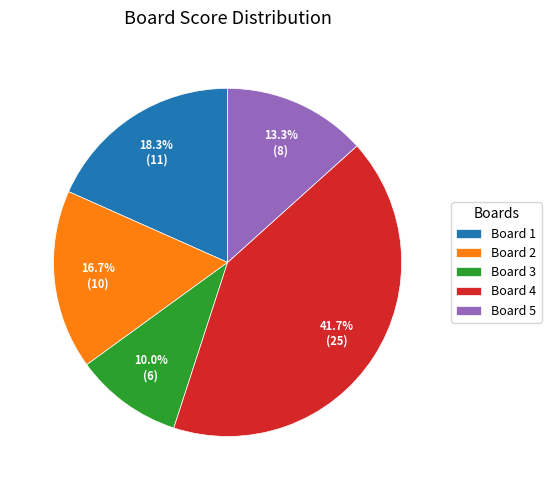

Is there any slice that represents more than half of the pie?

No